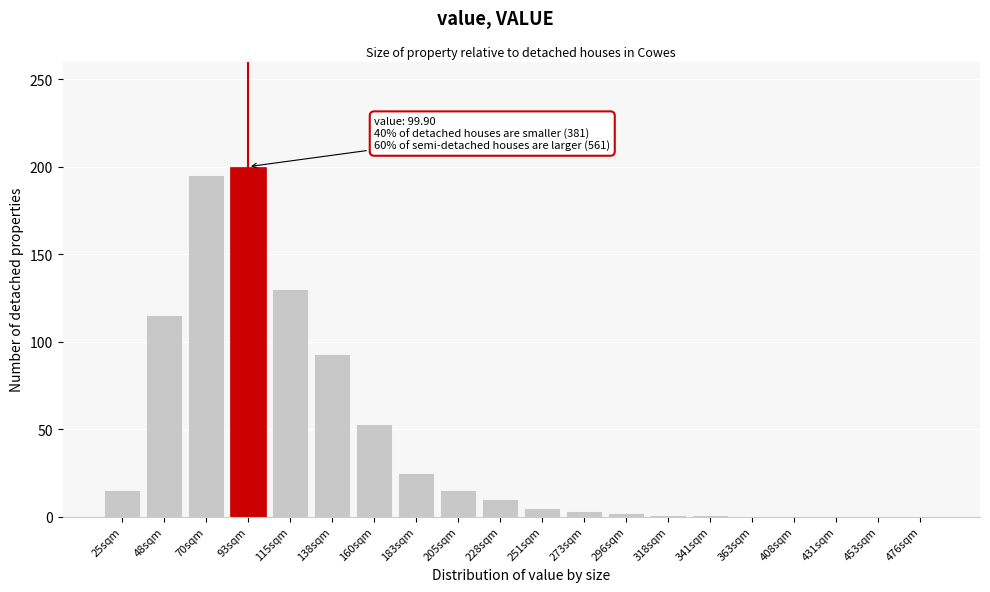

What is the sum of all values?

863